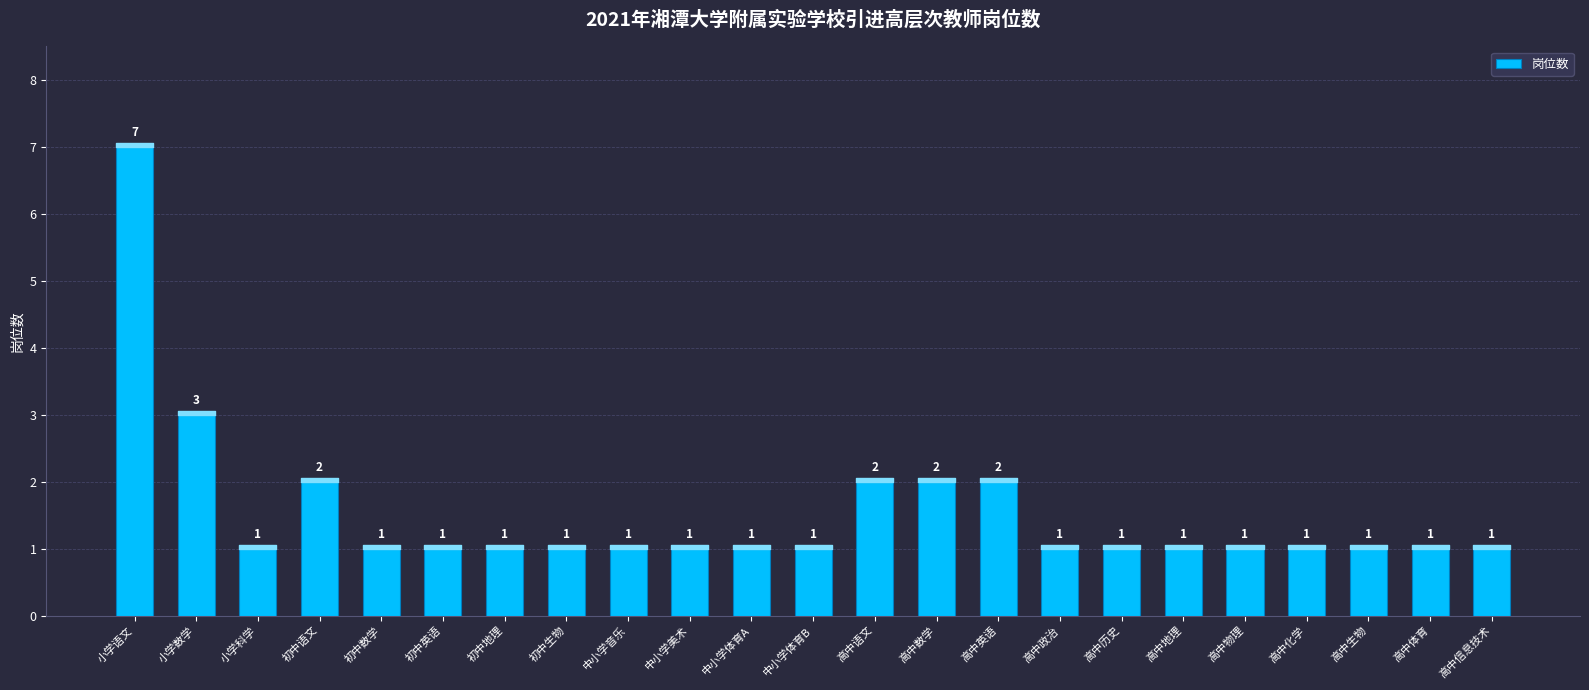

What is the difference between the maximum and second lowest values?

6